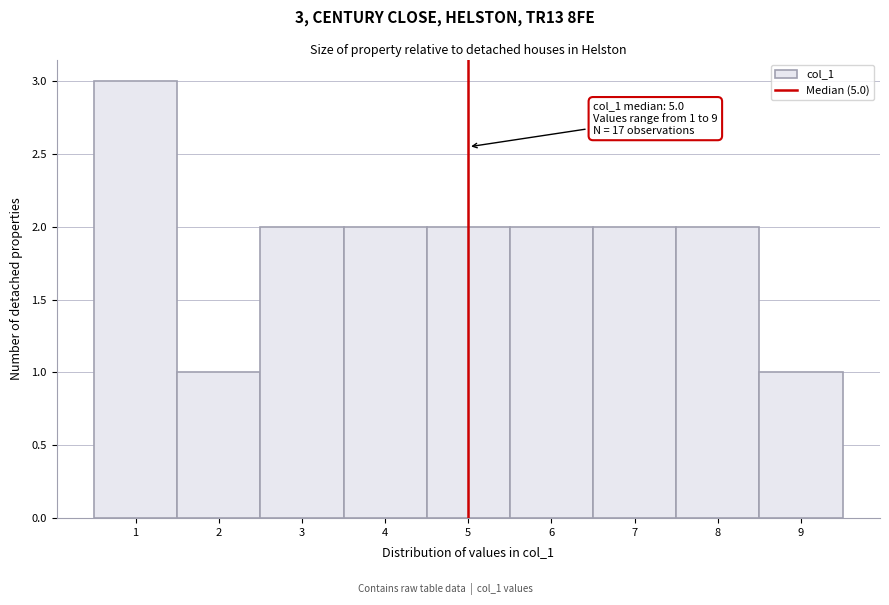

Which range on the x-axis has the tallest bar?

0.5 to 1.5